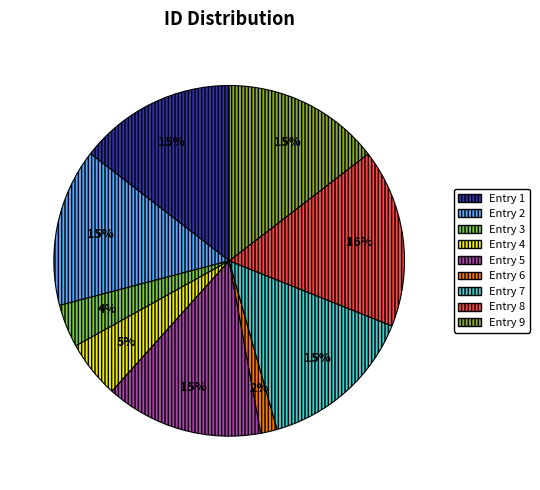

Does any single category account for the majority?

No